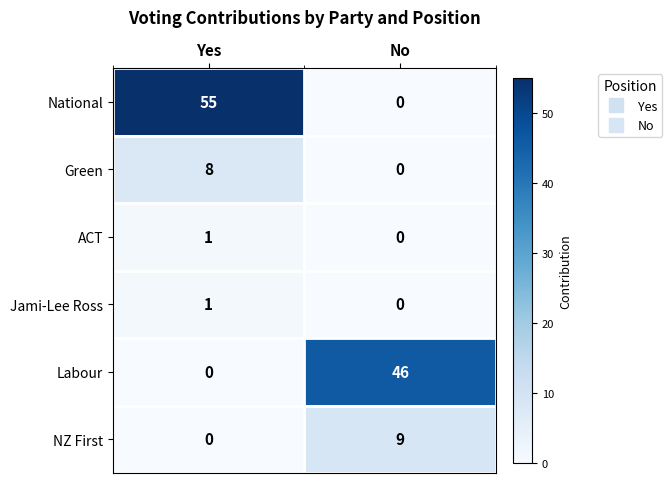

Reading right to left, transcribe all the data shown in this chart.

National: 0	55
Green: 0	8
ACT: 0	1
Jami-Lee Ross: 0	1
Labour: 46	0
NZ First: 9	0